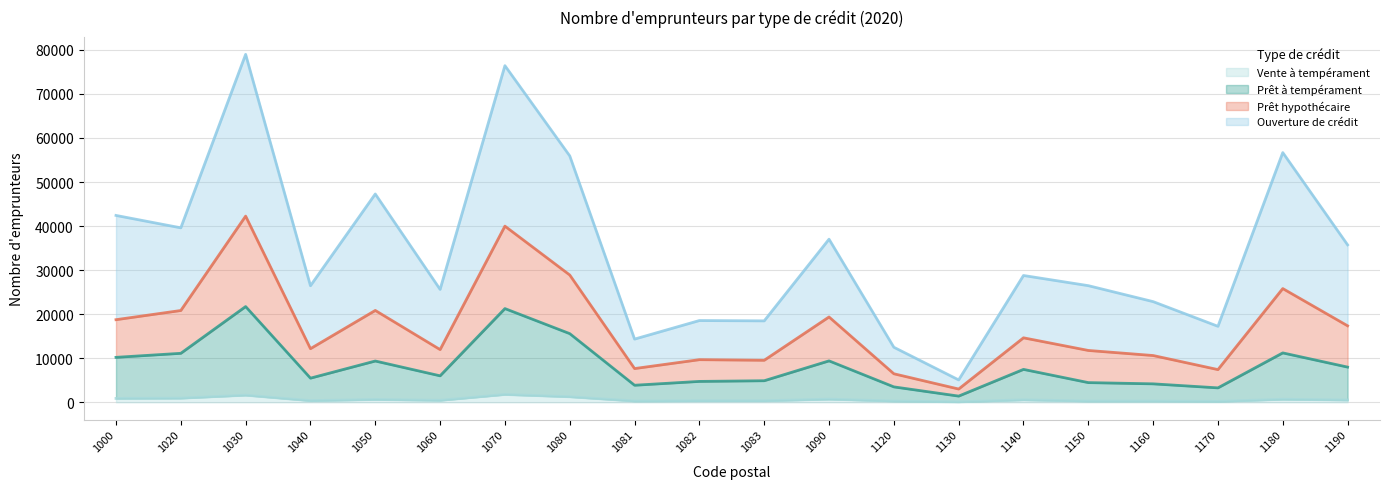

Does the chart display data point markers on the line(s)?

No